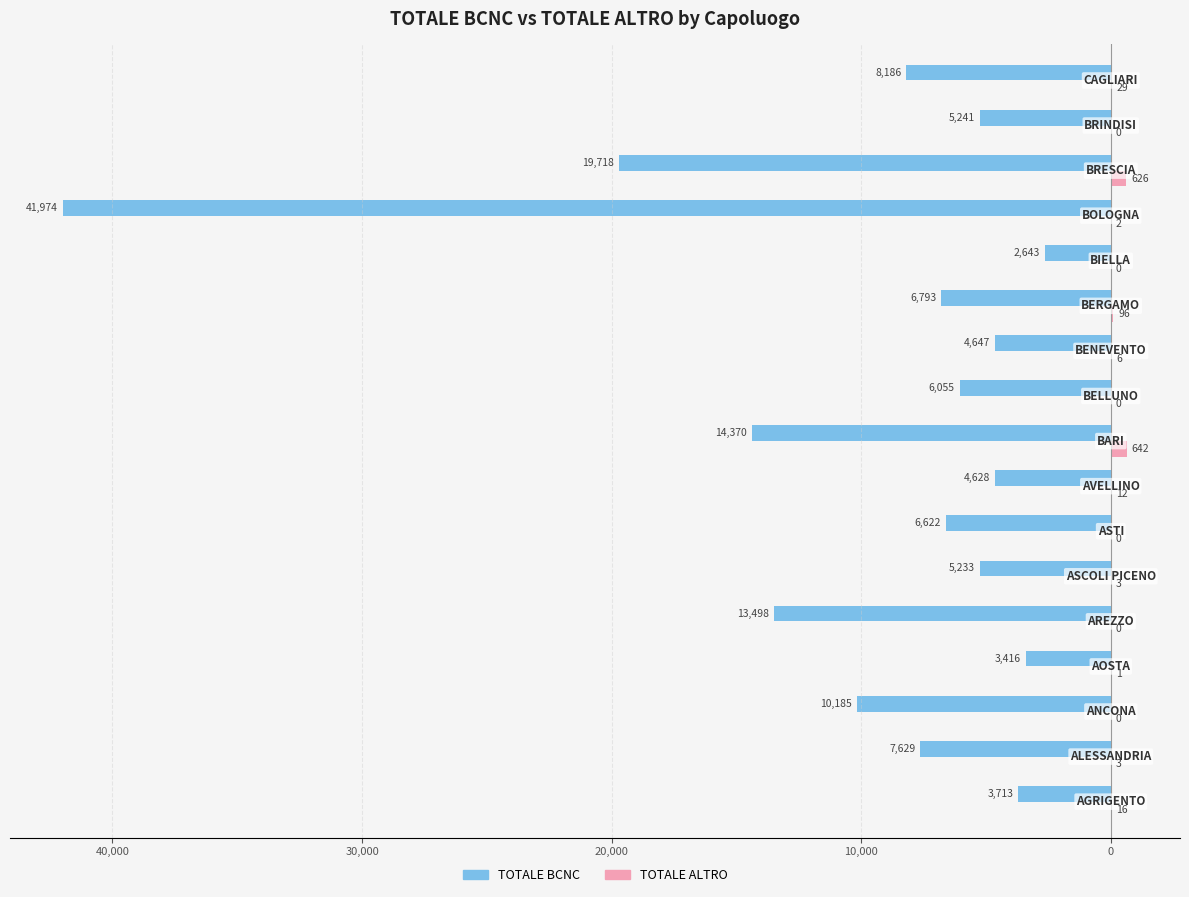

What are all the series names shown in the legend?

TOTALE BCNC, TOTALE ALTRO